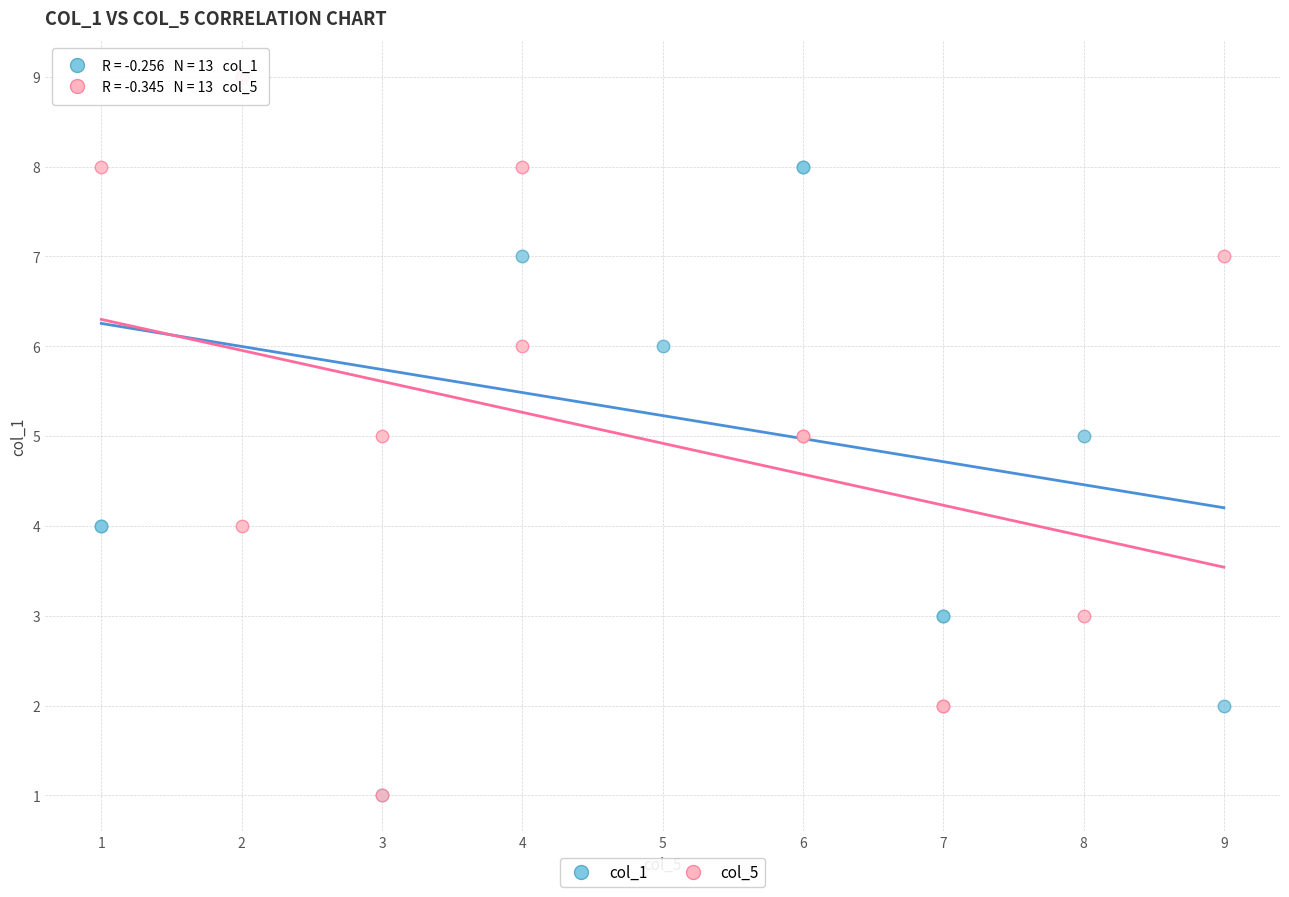

What are all the series names shown in the legend?

col_1, col_5